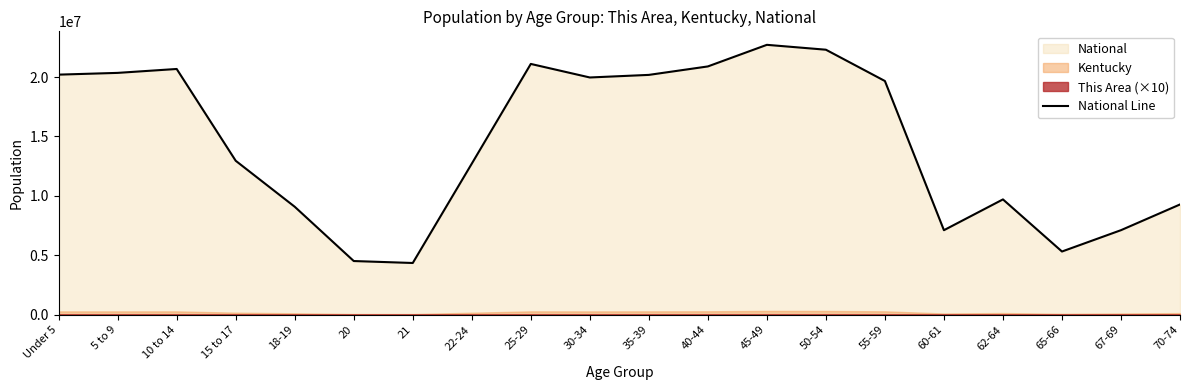

List the labels in order of value, smallest first.

21, 20, 65-66, 60-61, 67-69, 18-19, 70-74, 62-64, 22-24, 15 to 17, 55-59, 30-34, 35-39, Under 5, 5 to 9, 10 to 14, 40-44, 25-29, 50-54, 45-49